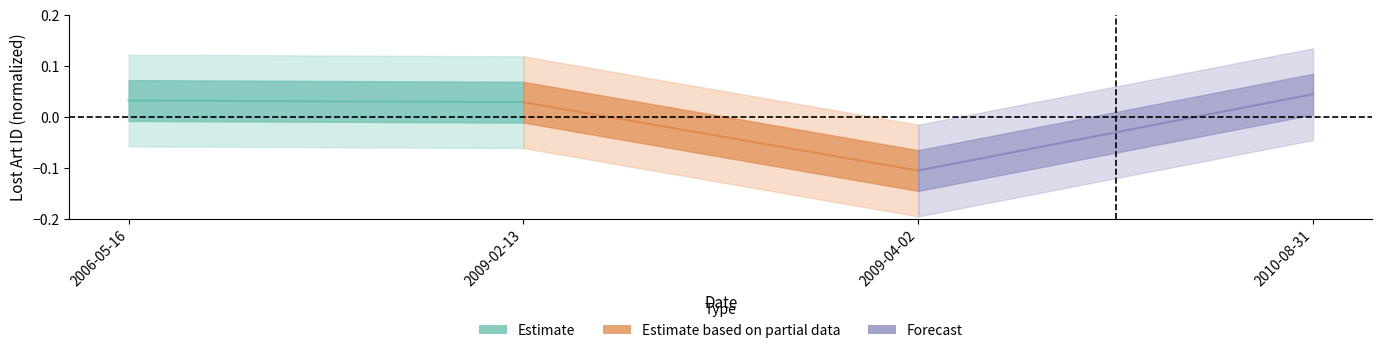

Between 2009-02-13 and 2006-05-16, which is larger?

2006-05-16